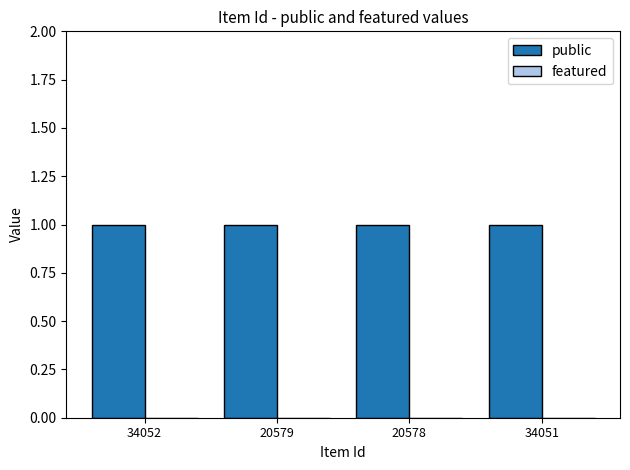

Is the value of public at 34051 greater than the value of featured at 34051?

Yes